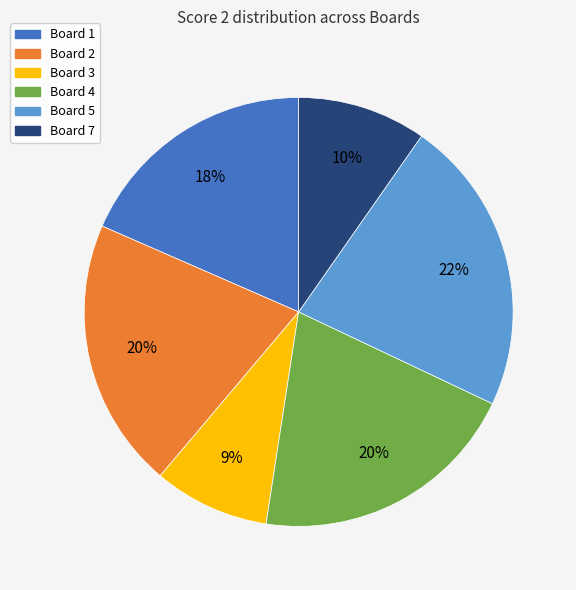

What percentage is the Board 3 slice, to the nearest percent?

9%